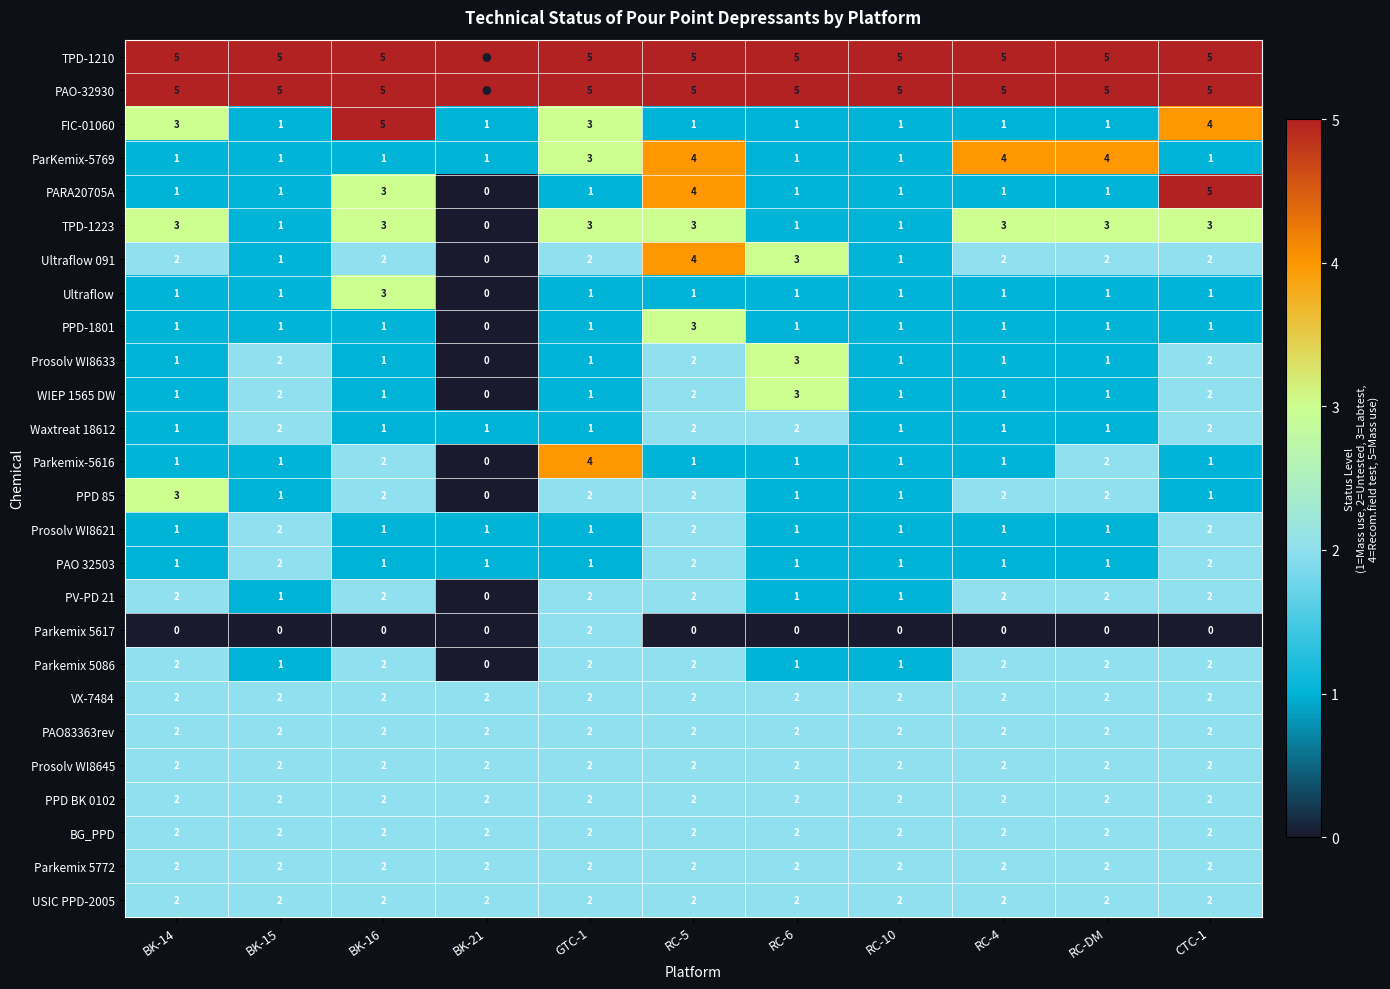

How many Prosolv WI8633 values are between 1 and 2?

9